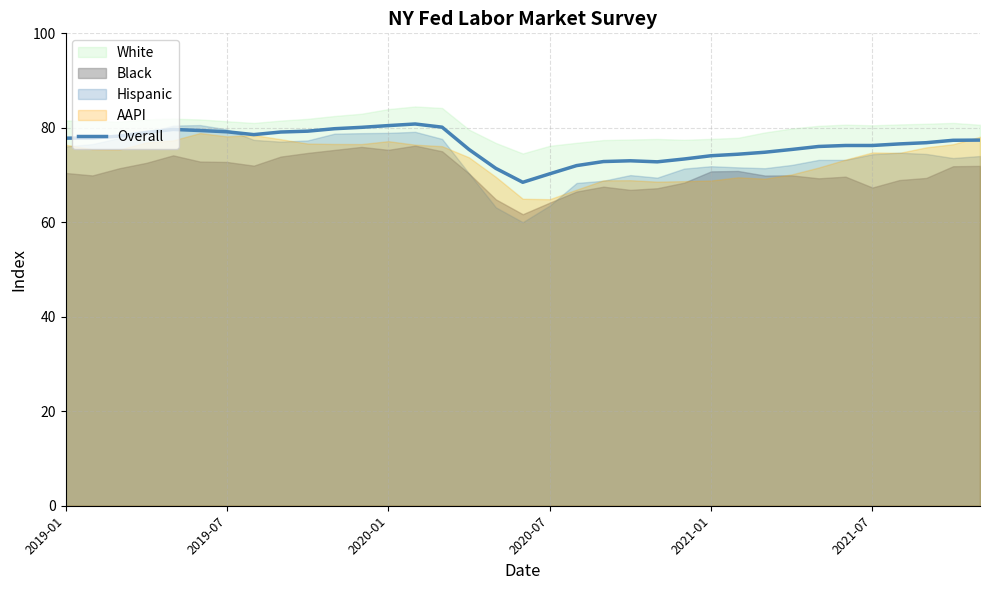

Does the chart display data point markers on the line(s)?

No